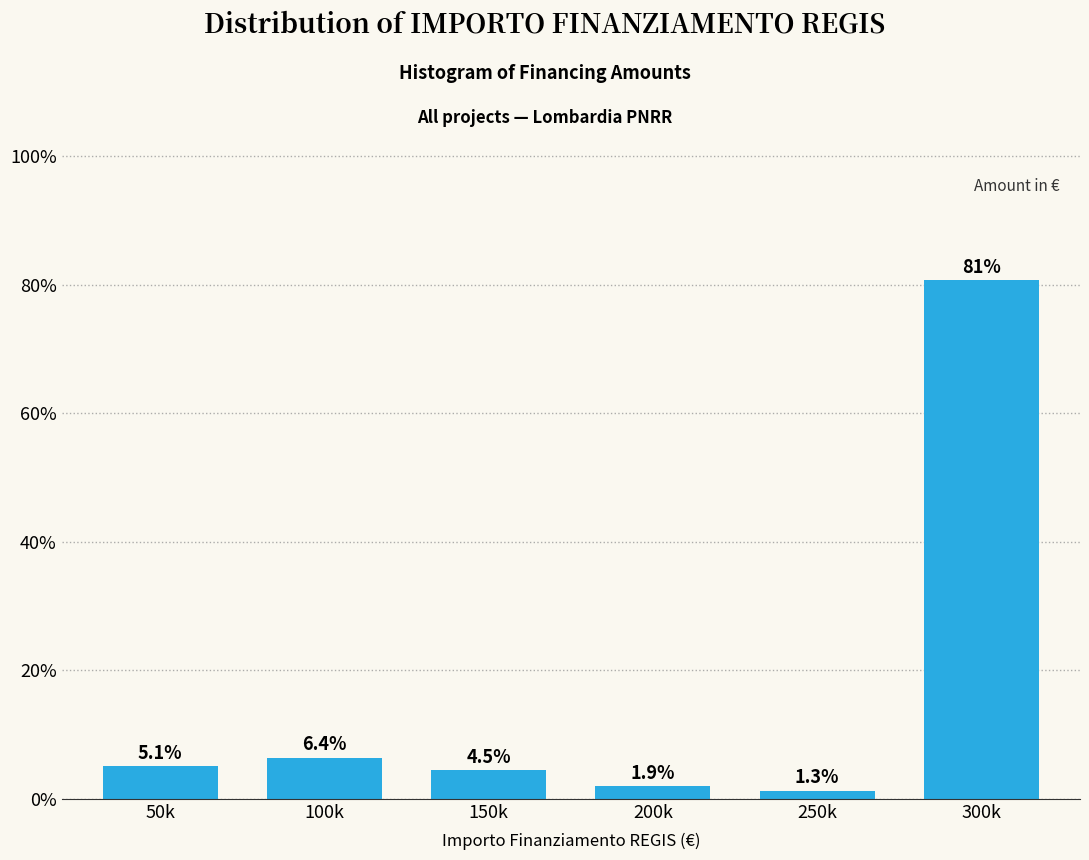

Reading left to right, transcribe all the data shown in this chart.

5.1	6.4	4.5	1.9	1.3	80.8